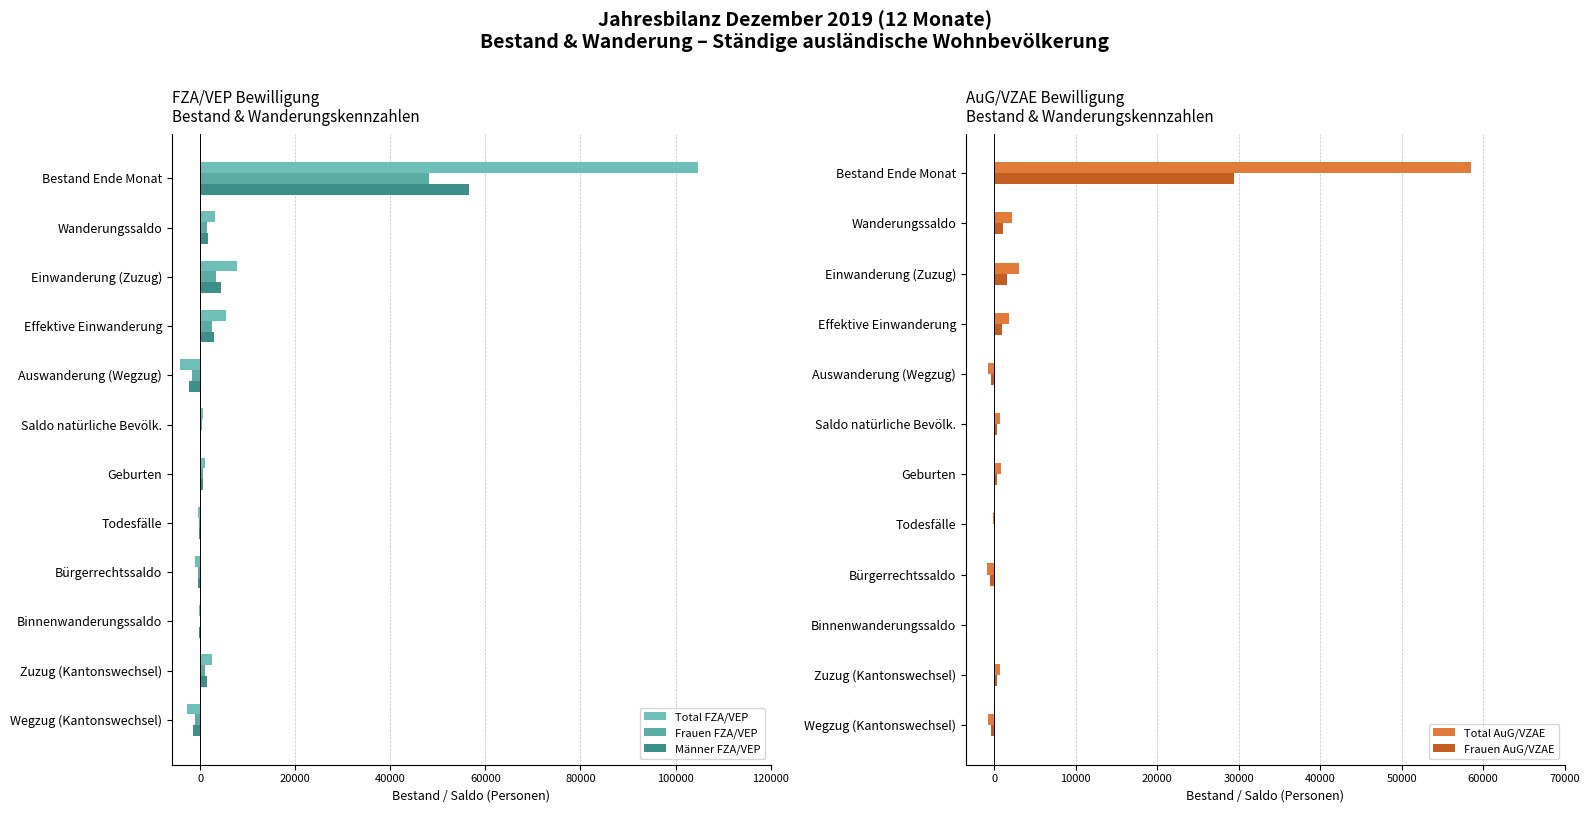

Read the Männer FZA/VEP value at Saldo natürliche Bevölk..

232